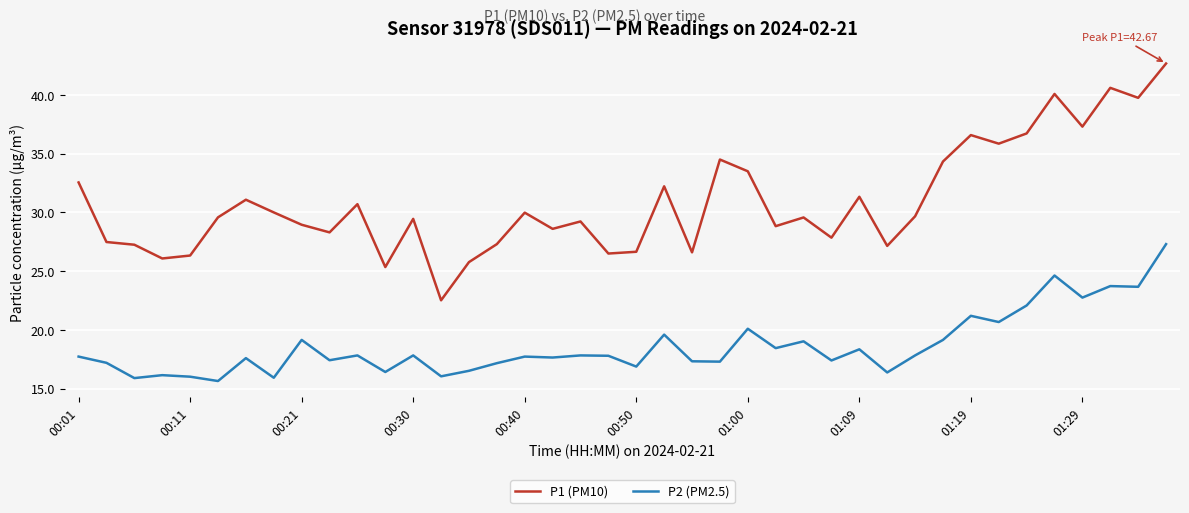

Which series has the largest total across all categories?

P1 (PM10)